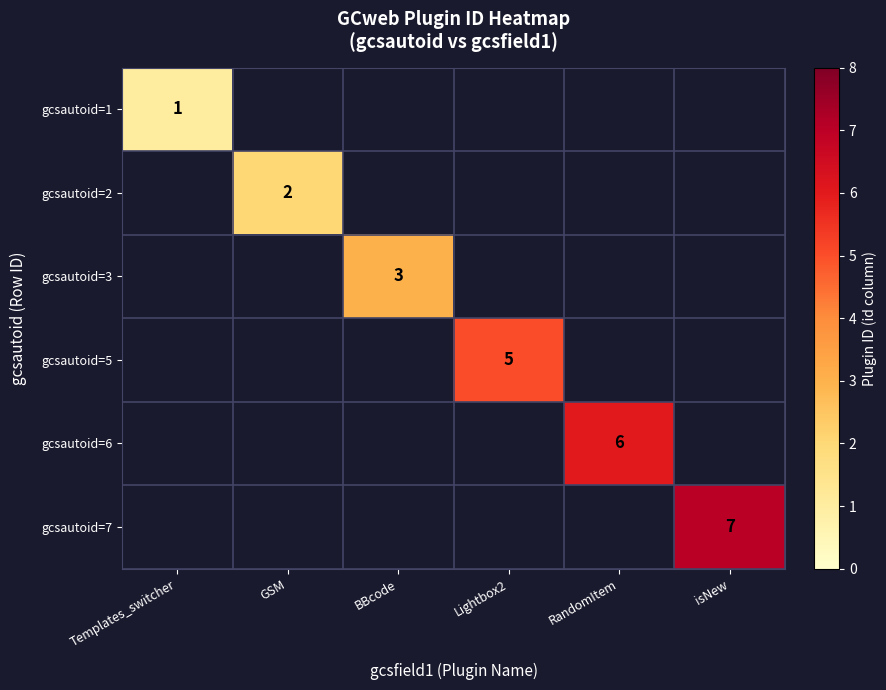

The gcsautoid=2 series shows 1 at GSM. True or false?

False